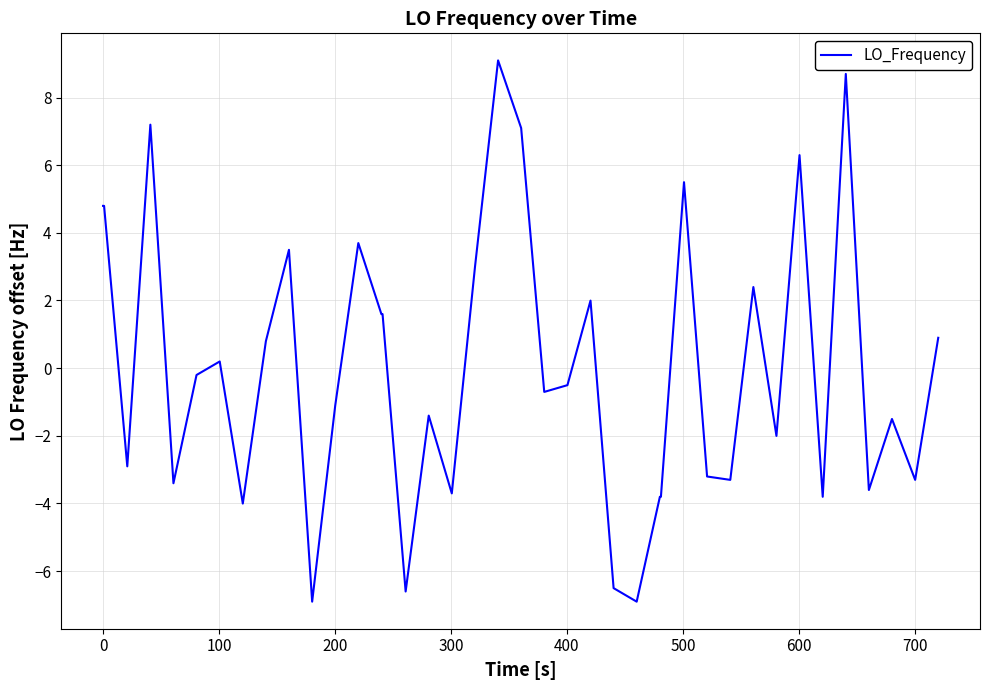

True or false: there are more than 1 points higher than both neighbors.

True